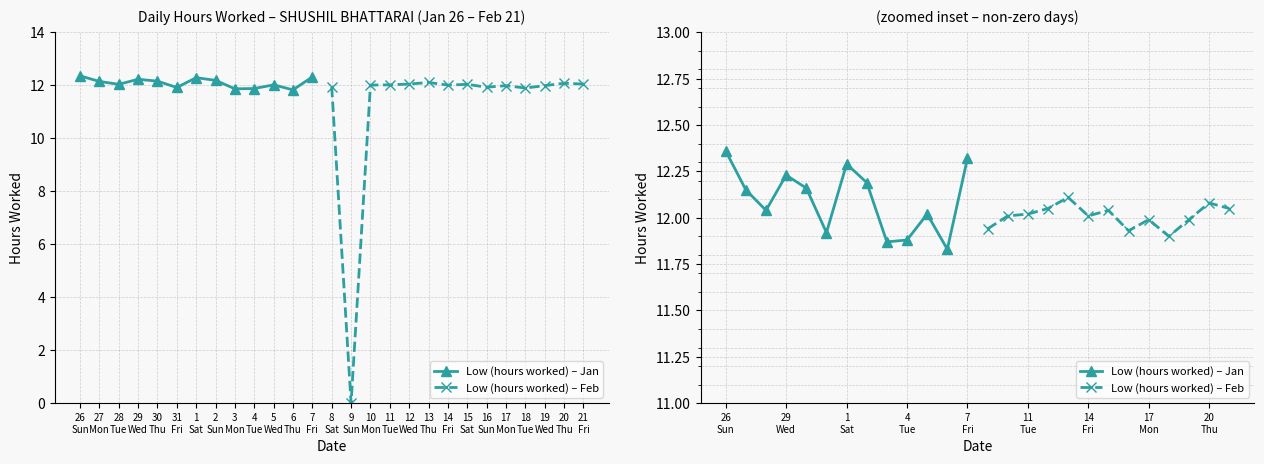

How many data points in Low (hours worked) – Jan are less than 12?

4